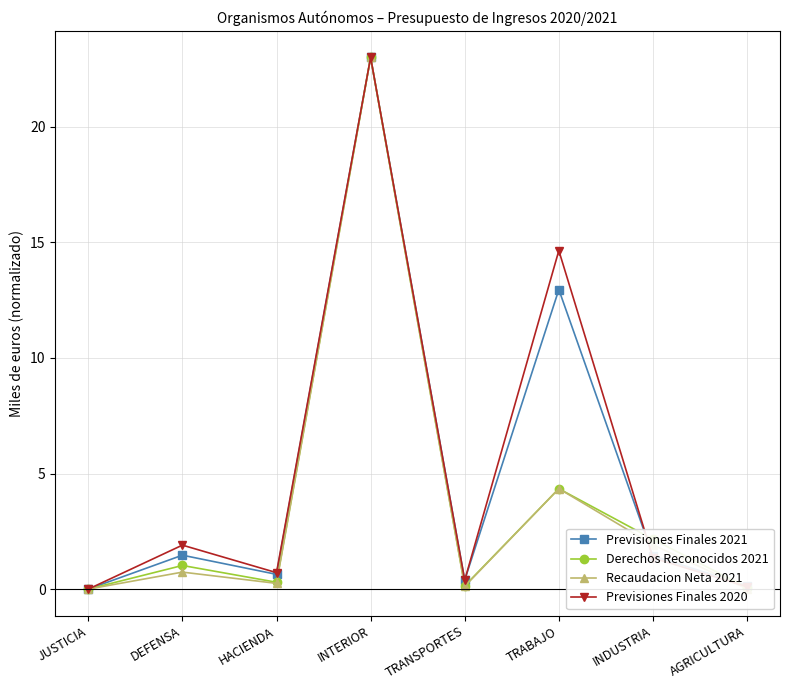

What is the value of the Derechos Reconocidos 2021 point at the 5th from the left?

0.1